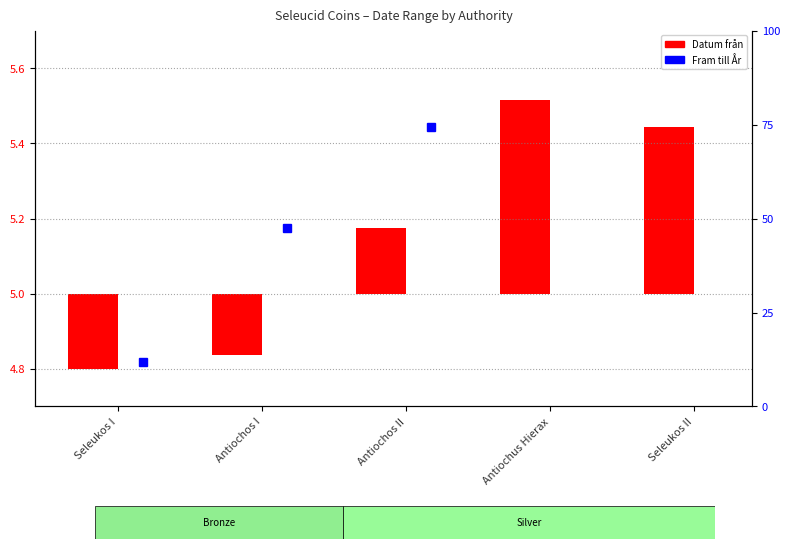

The Fram till År series shows 2.1 at Antiochus Hierax. True or false?

False